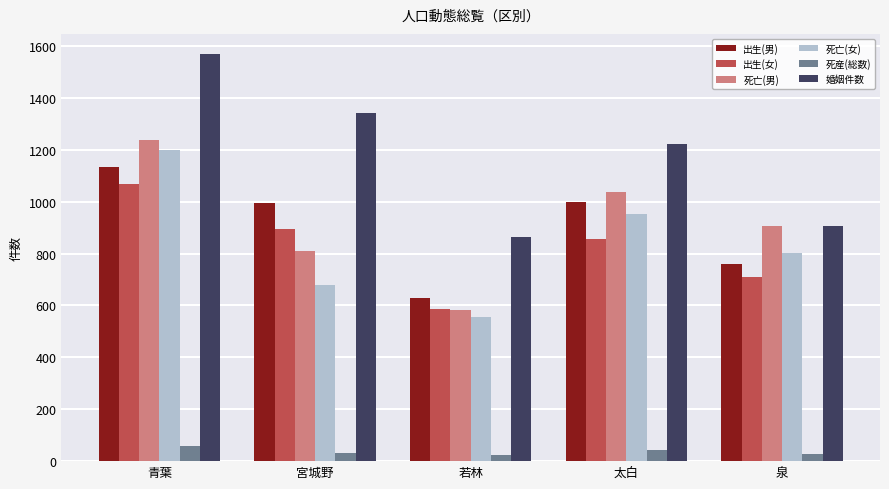

The 婚姻件数 series shows 422 at 若林. True or false?

False